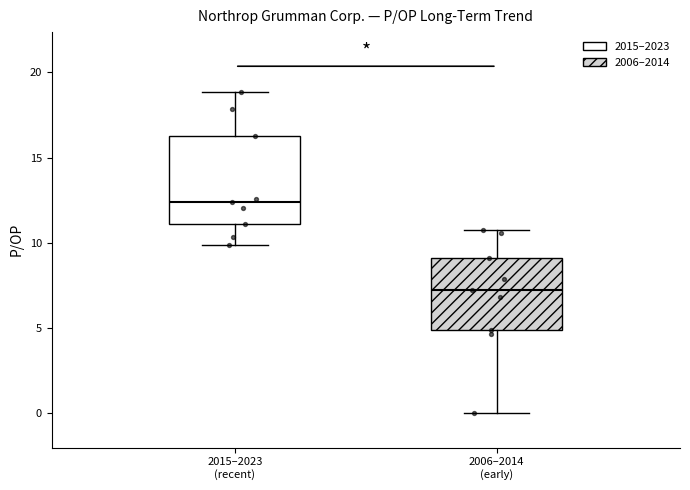

Reading left to right, read every box against the y-axis: the position of its median line, the range the box covers, and the ends of its whiskers. The values are not printed on the chart, so give them approximately, as read against the axis.

2015–2023 (recent): median 12.5, box 11.0 to 16.5, whiskers 10.0 to 19.0
2006–2014 (early): median 7.5, box 5.0 to 9.0, whiskers 0.0 to 11.0